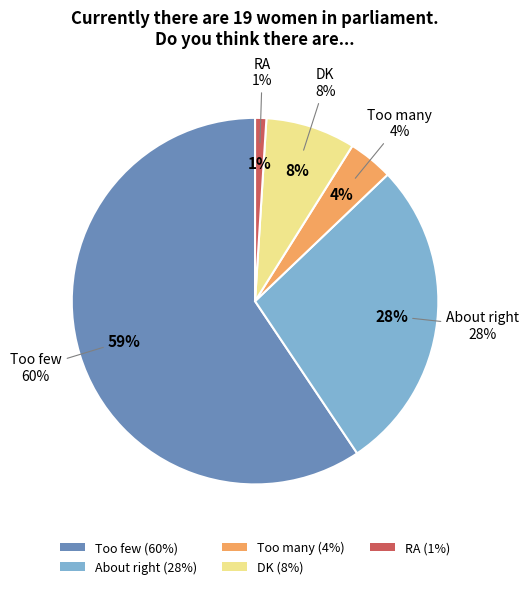

To the nearest percent, what is the average slice percentage?

20%